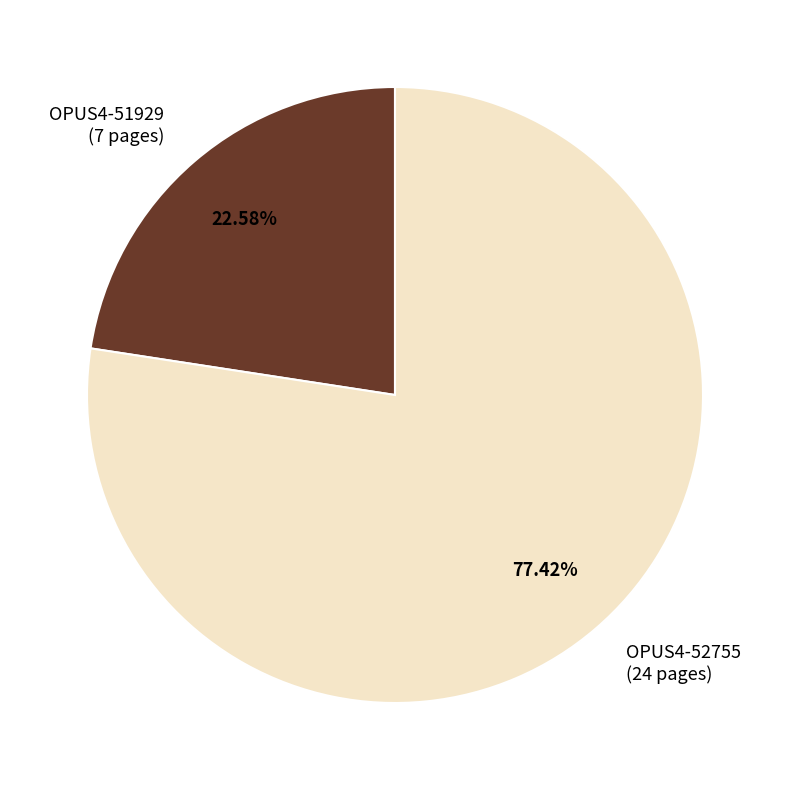

To the nearest percent, what is the difference between the largest and smallest slice percentages?

55%